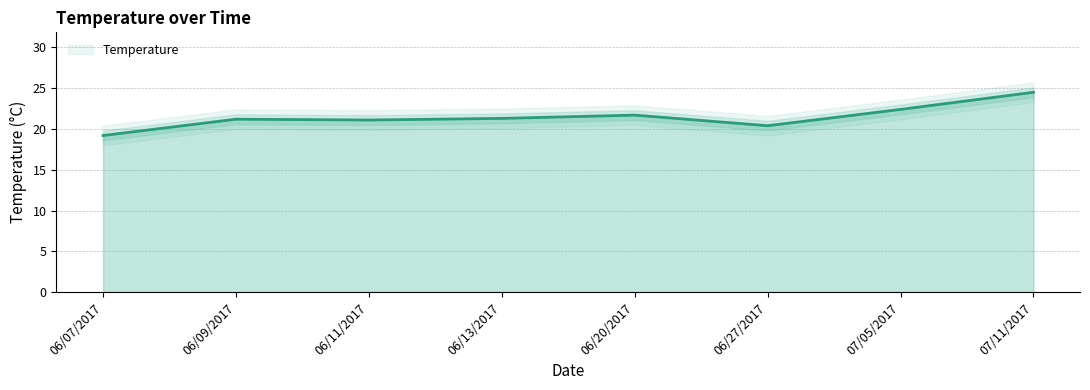

What is the sum of all values?

171.8